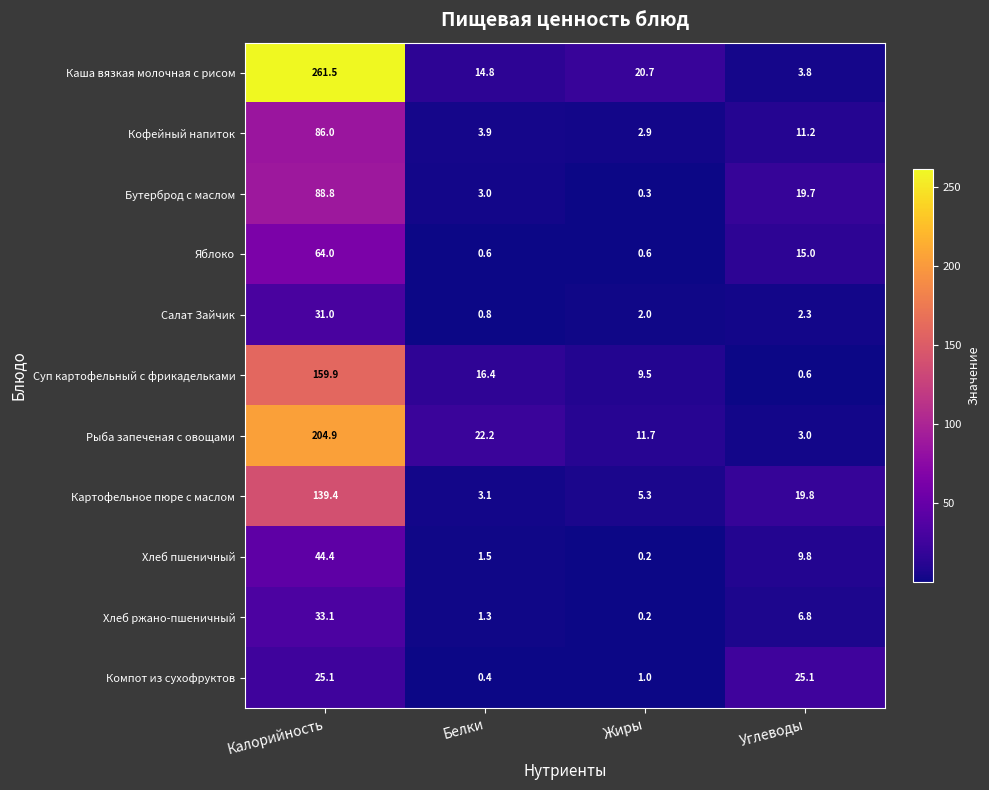

At which category does the chart reach its peak across all series?

Калорийность